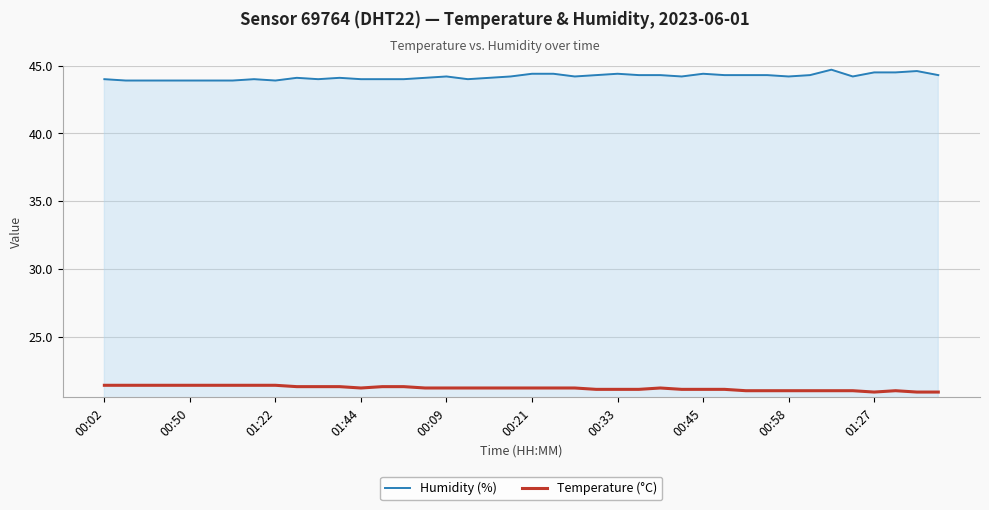

True or false: Temperature (°C) and Humidity (%) cross at least once.

False